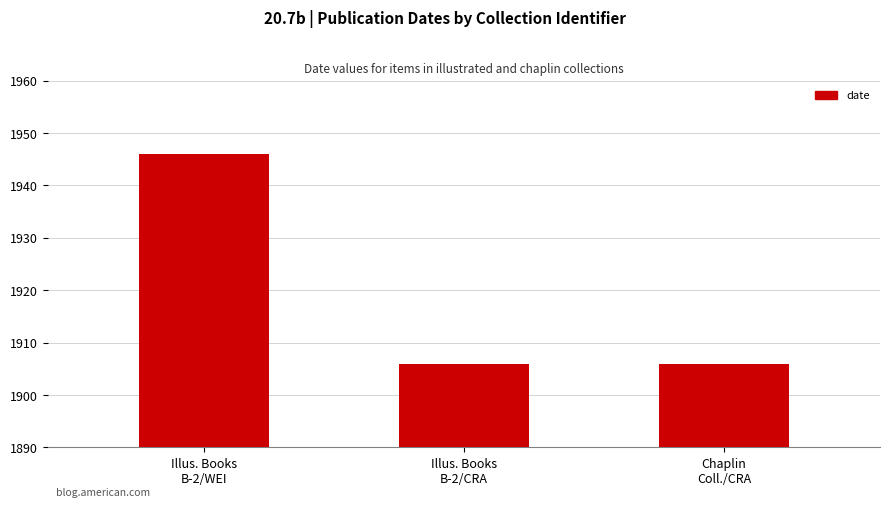

What is the greatest value displayed?

1946